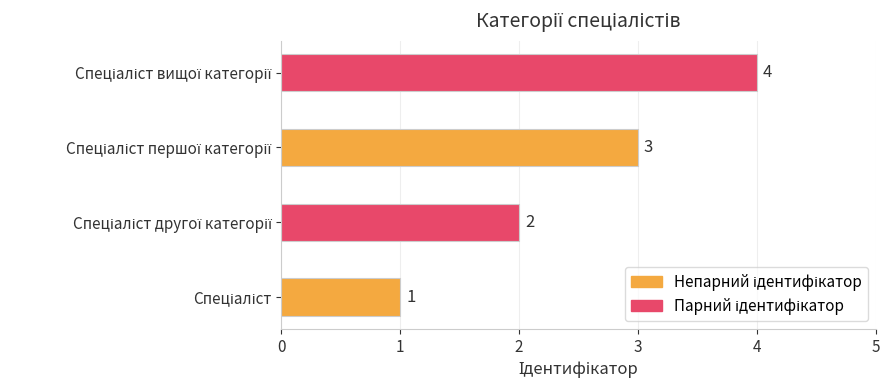

What is the difference between the maximum and minimum values?

3